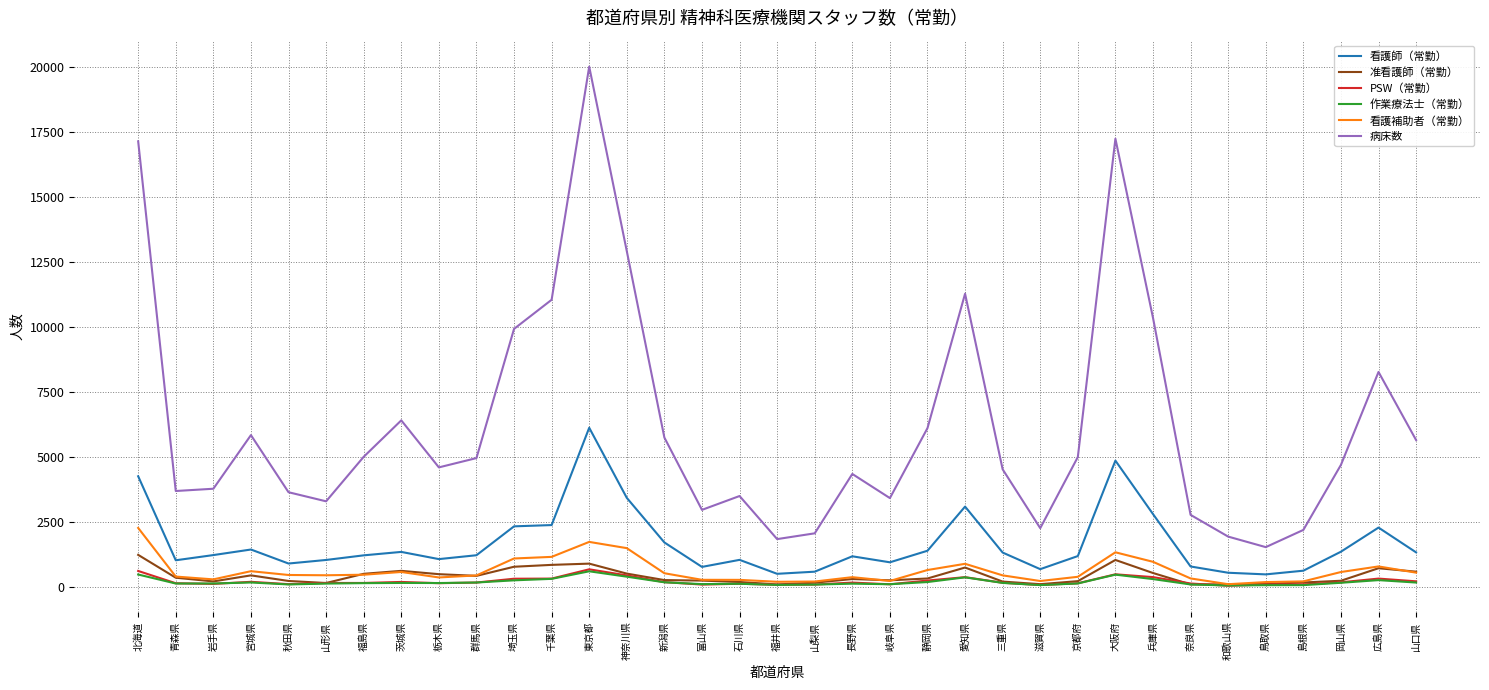

How many distinct data groups are displayed?

6